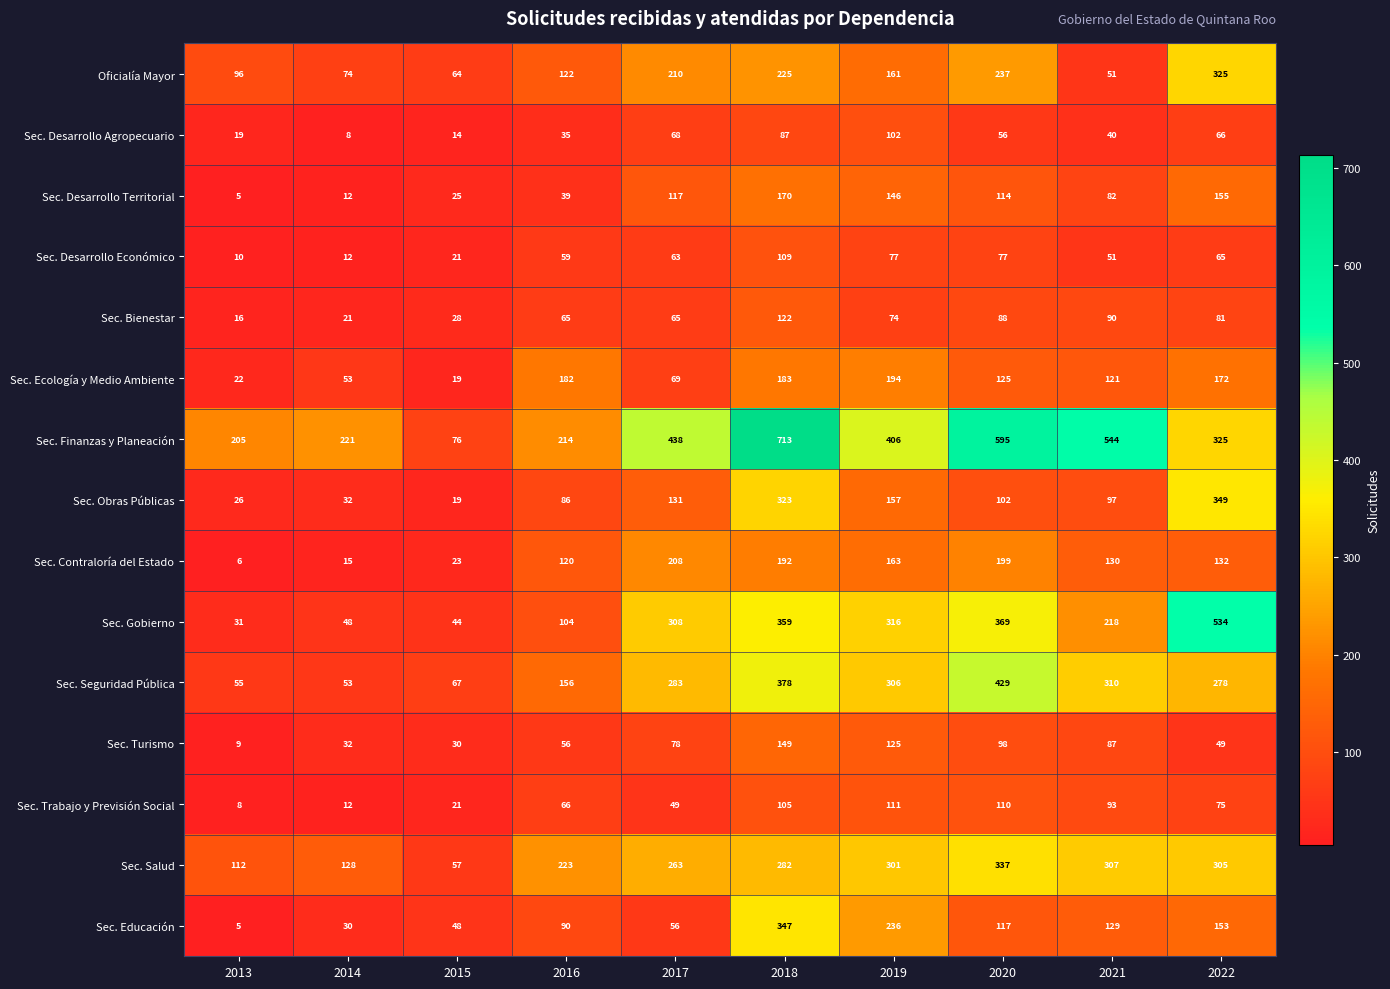

Is it true that Sec. Seguridad Pública equals 310 at 2021?

True